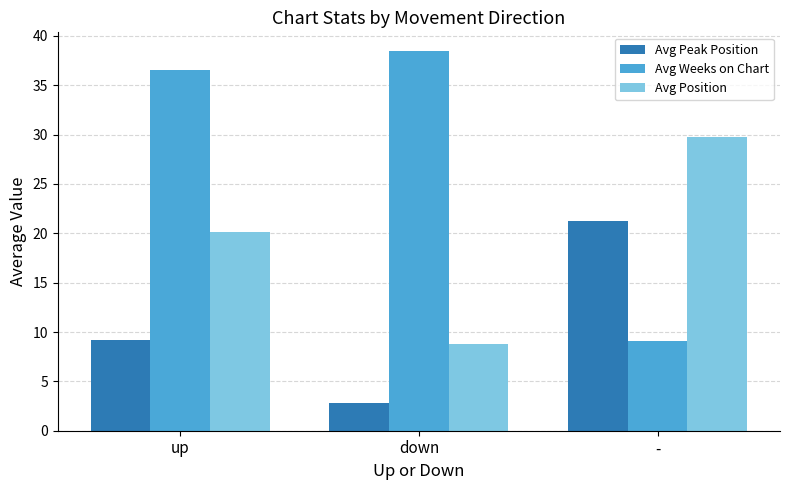

What position from the right is up?

3